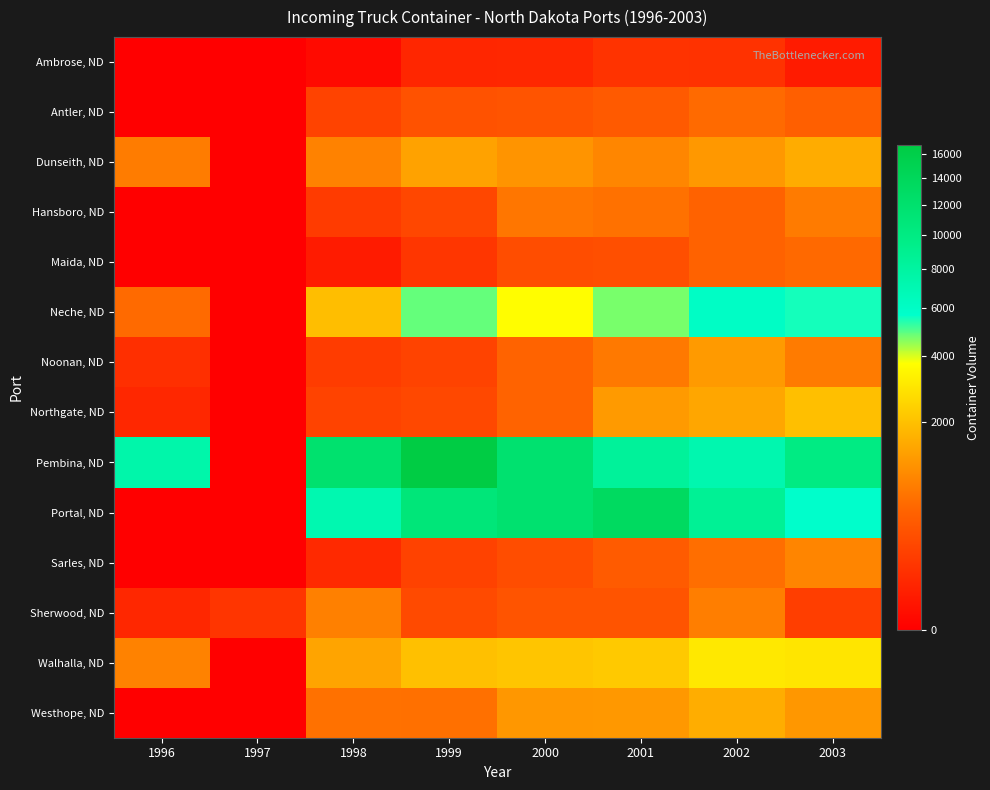

Which series has the widest spread of values?

Pembina, ND